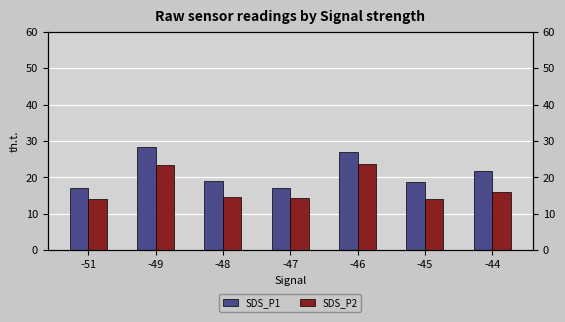

How many groups of bars are there?

7